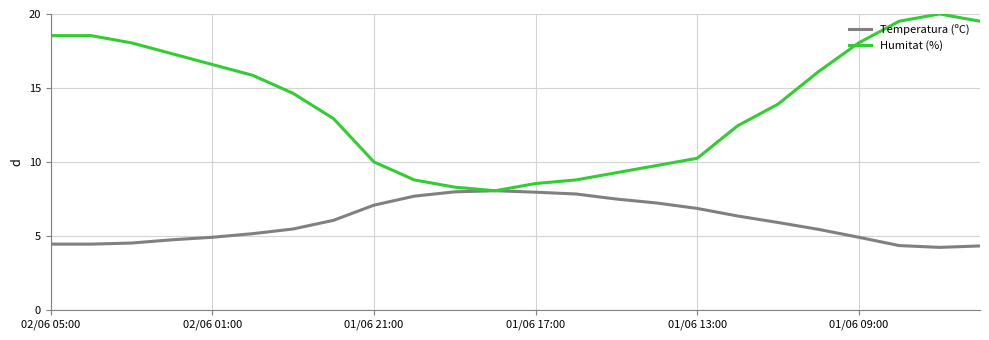

Rank the series by their maximum value, from lowest to highest.

Temperatura (ºC), Humitat (%)